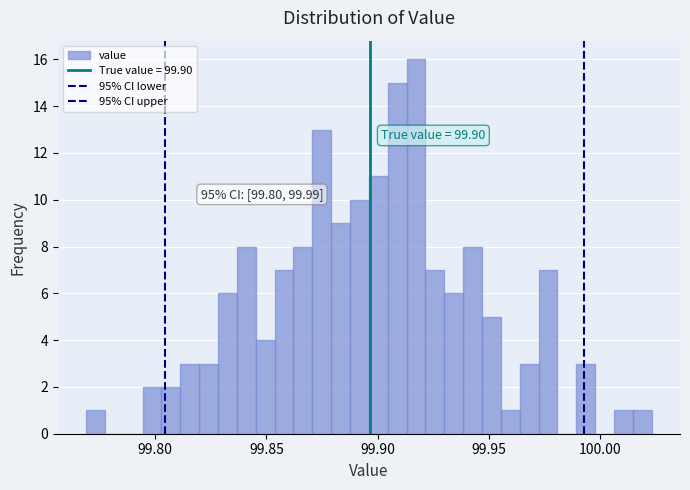

Around what value on the x-axis is the tallest bar? Give the approximate position of its centre, as read against the axis.

99.915